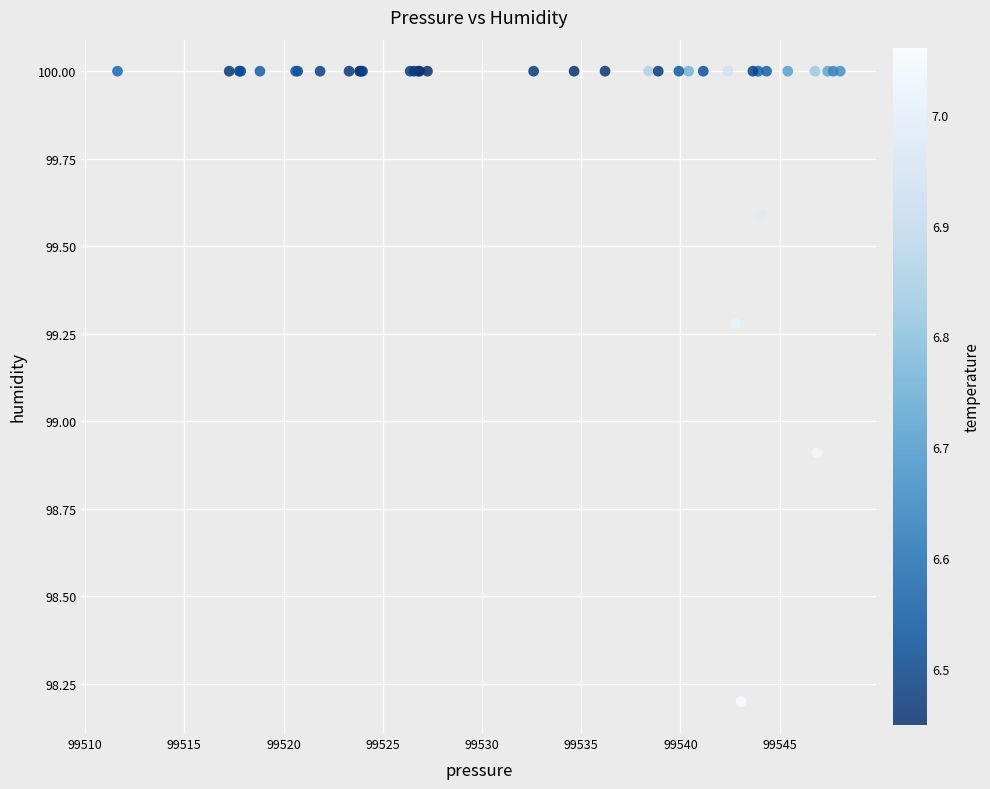

What Y value in the scatter plot is closest to 99?

98.9